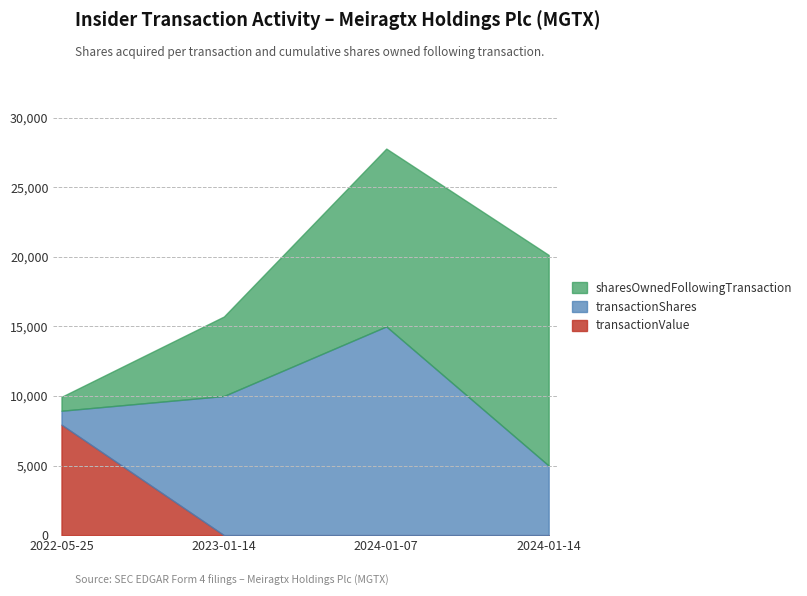

Reading right to left, what are all the values shown in this chart?

transactionShares: 2024-01-14=5000	2024-01-07=15000	2023-01-14=10000	2022-05-25=1000
sharesOwnedFollowingTransaction: 2024-01-14=15137	2024-01-07=12781	2023-01-14=5712	2022-05-25=1000
transactionValue: 2024-01-14=0	2024-01-07=0	2023-01-14=0	2022-05-25=7940